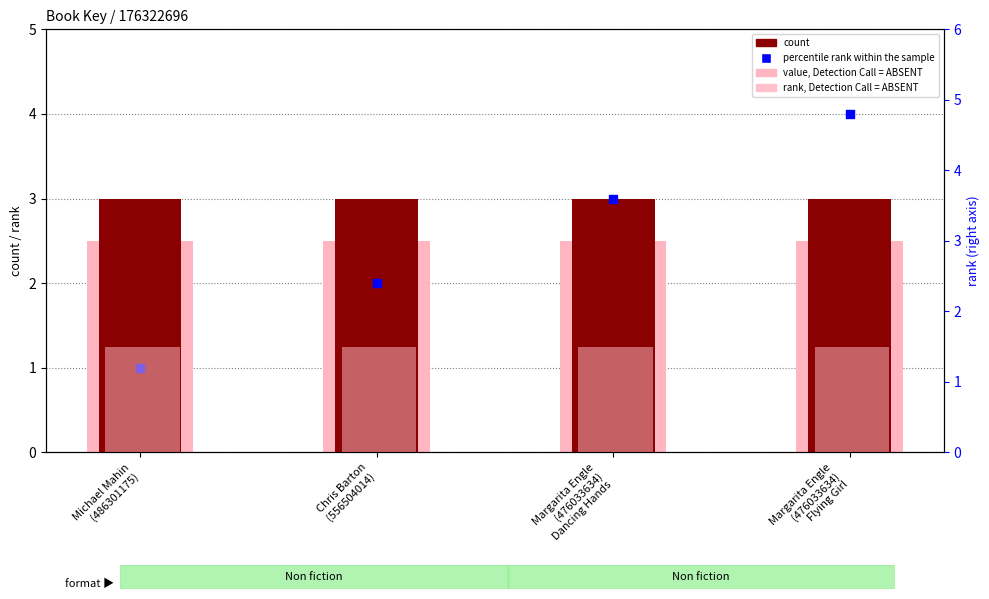

At how many categories does at least one series exceed 3?

1